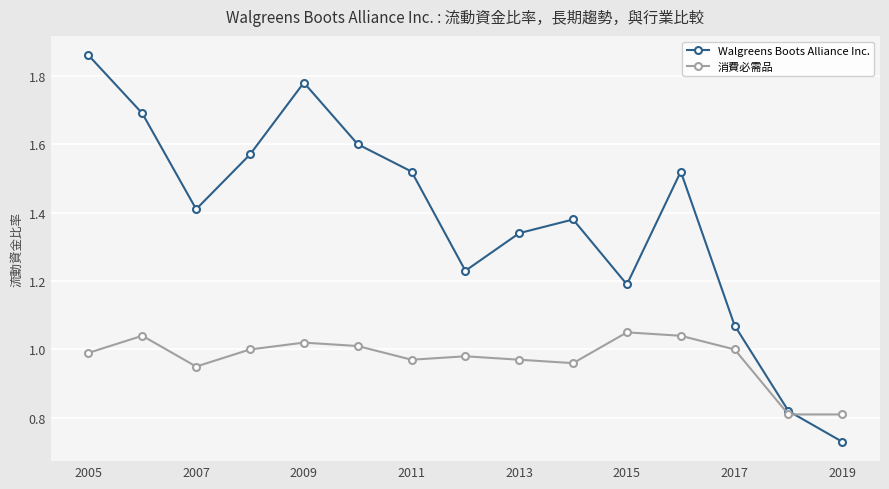

Which series has the largest total across all categories?

Walgreens Boots Alliance Inc.